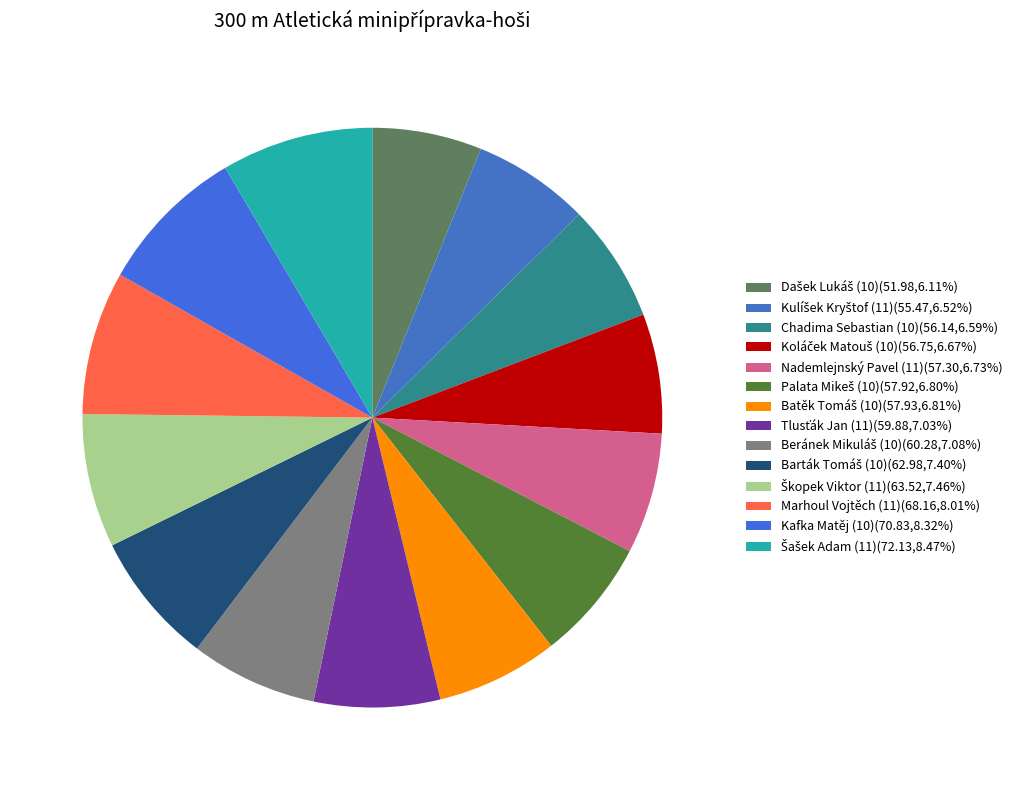

Which category has the smallest portion of the pie?

Dašek Lukáš (10)